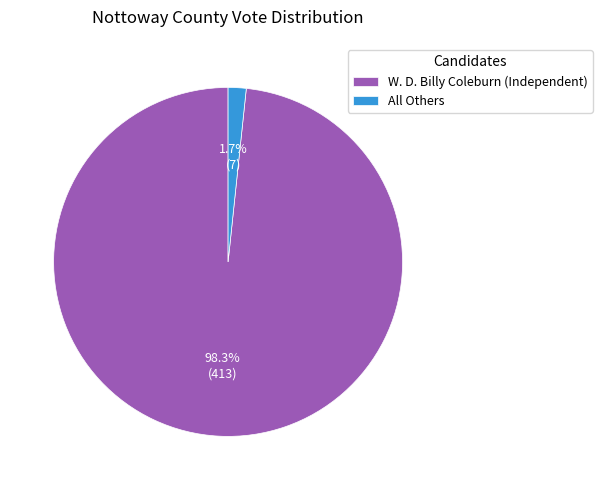

To the nearest percent, what percentage of the pie is W. D. Billy Coleburn (Independent)?

98%